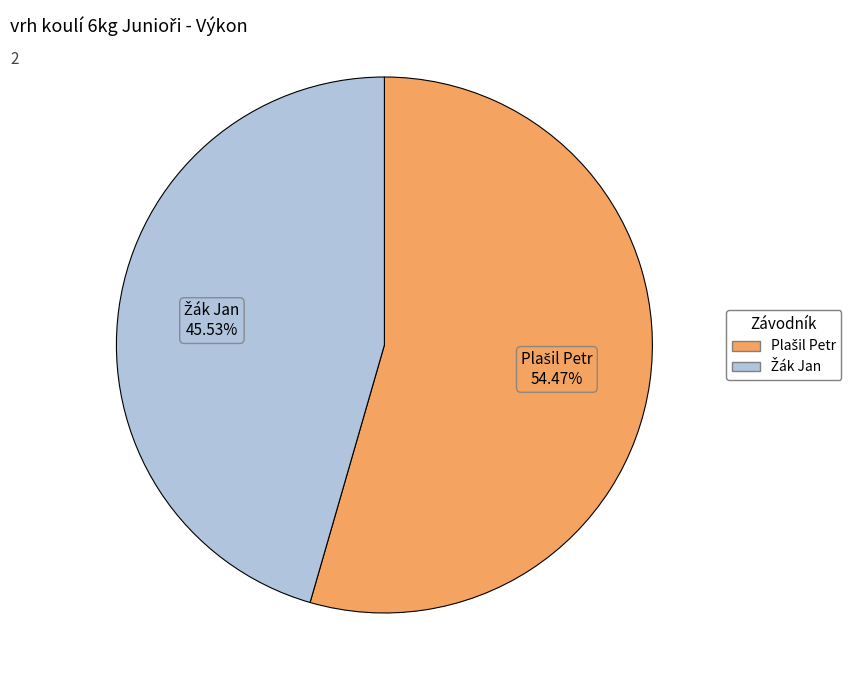

Is there a majority slice in this chart?

Yes